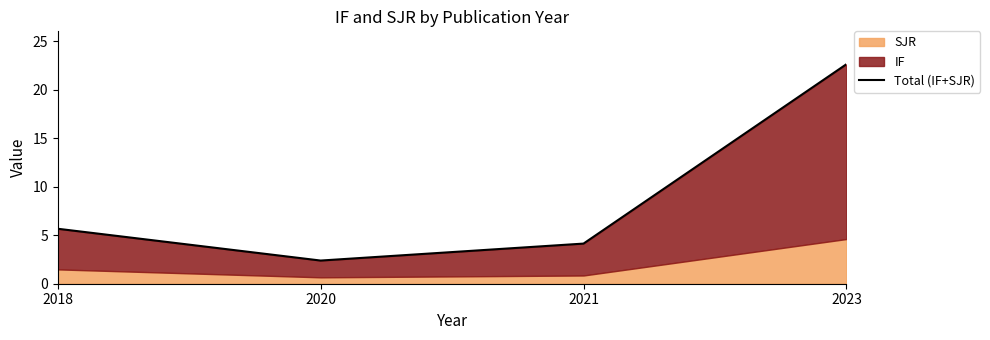

Reading left to right, extract all data points from this chart.

5.7	2.4	4.1	22.6